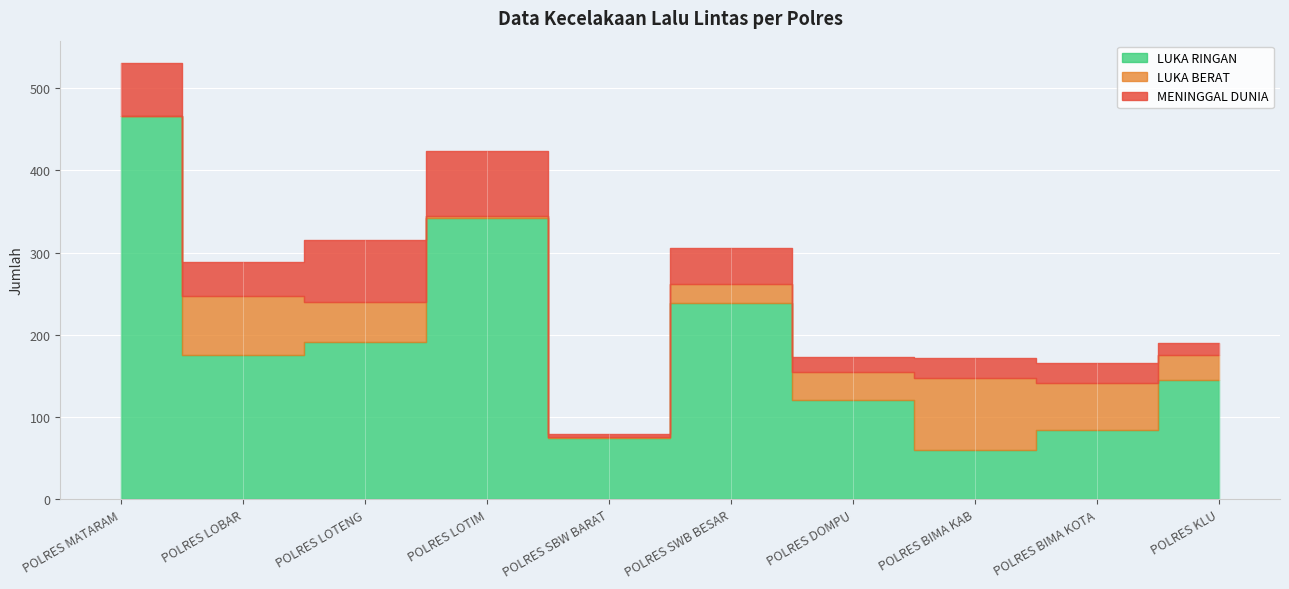

Reading left to right, what are all the values shown in this chart?

MENINGGAL DUNIA: 65	42	75	80	3	43	18	25	25	15
LUKA BERAT: 0	71	49	2	1	23	34	87	57	30
LUKA RINGAN: 466	176	191	342	75	239	121	60	84	145